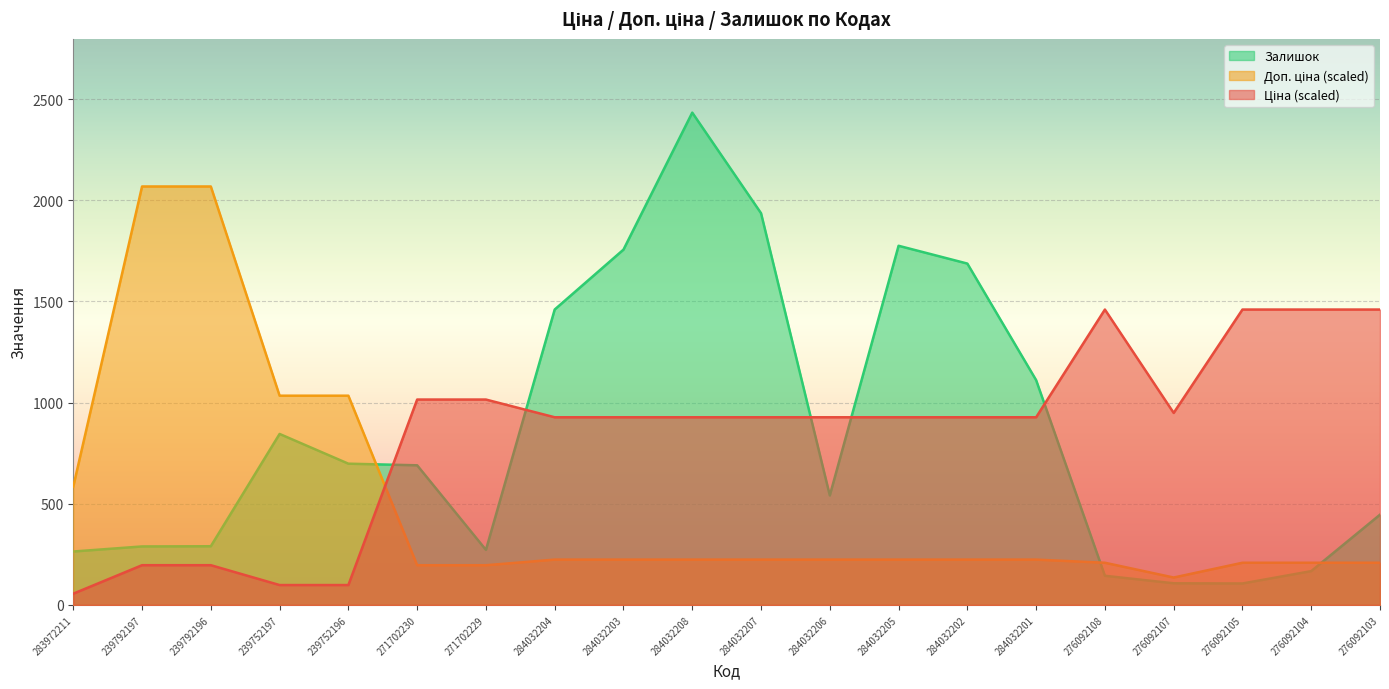

What is the average value of the Залишок series?

850.9